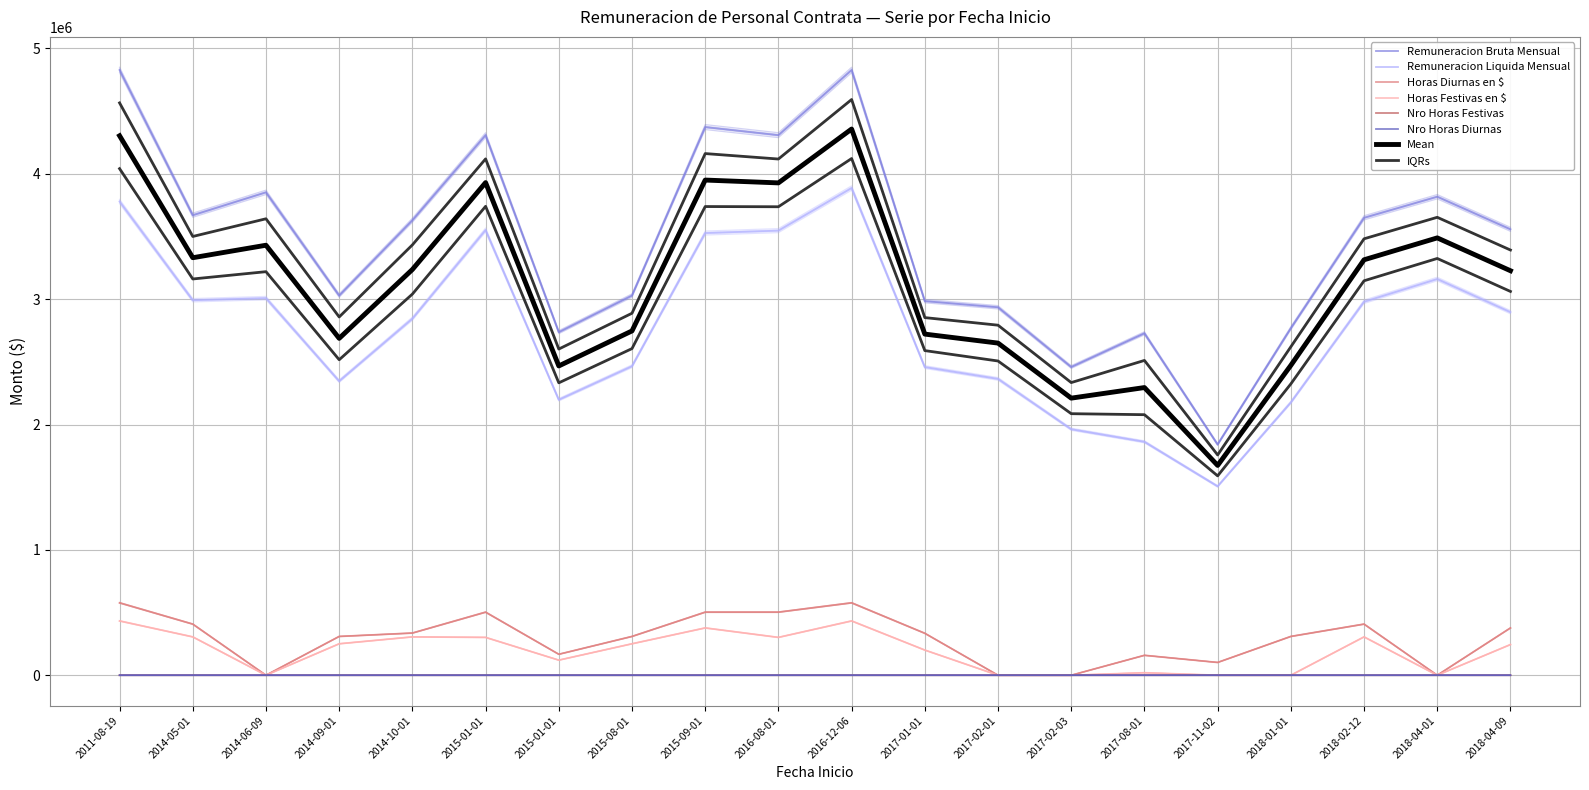

Where is the first local minimum for Horas Diurnas en $?

2014-06-09